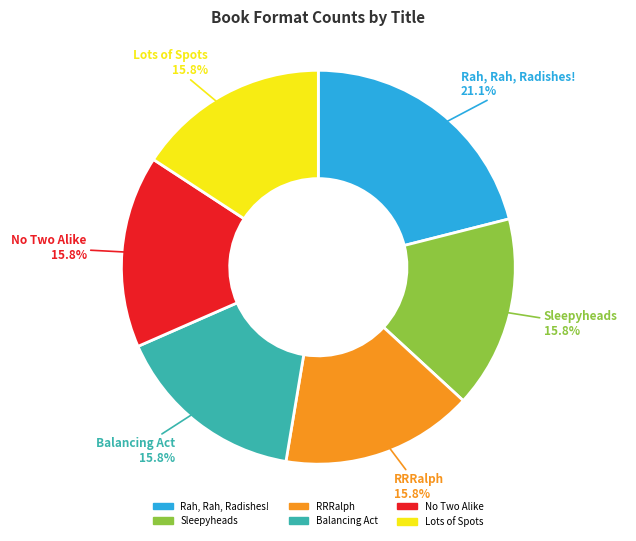

What is the largest slice in the pie chart?

Rah, Rah, Radishes!